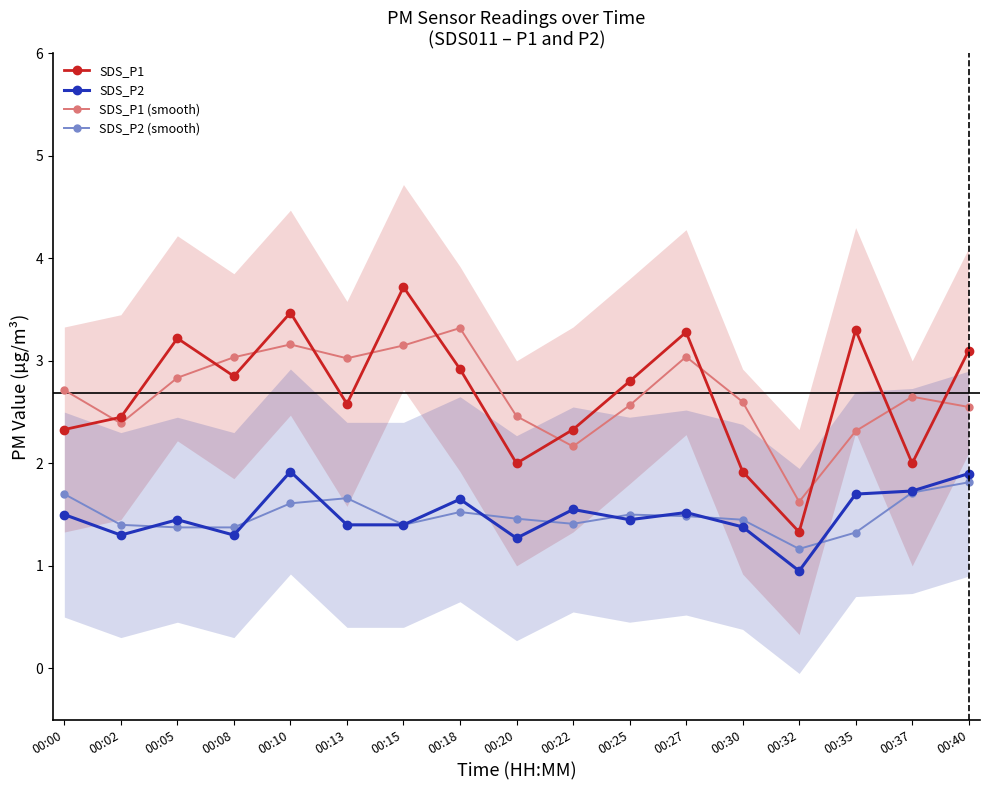

How many values in the SDS_P2 series are below 1?

1